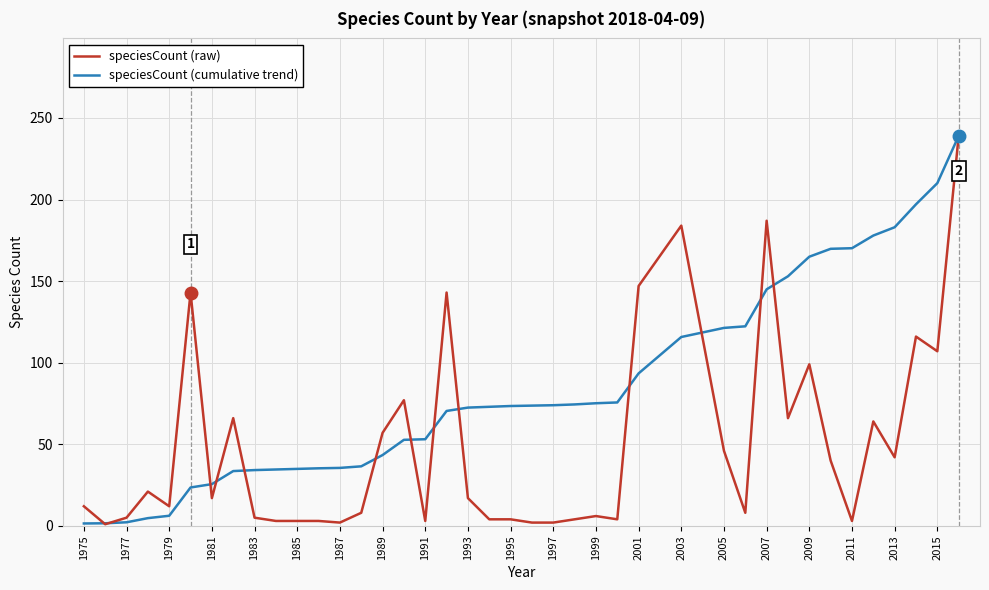

Rank the series by their average value, from lowest to highest.

speciesCount (raw), speciesCount (cumulative trend)